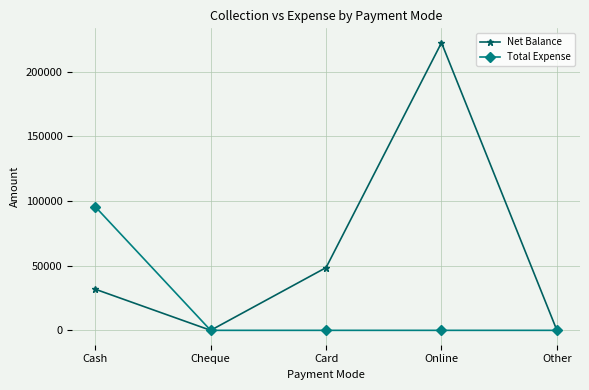

What is the average value of the Net Balance series?

60533